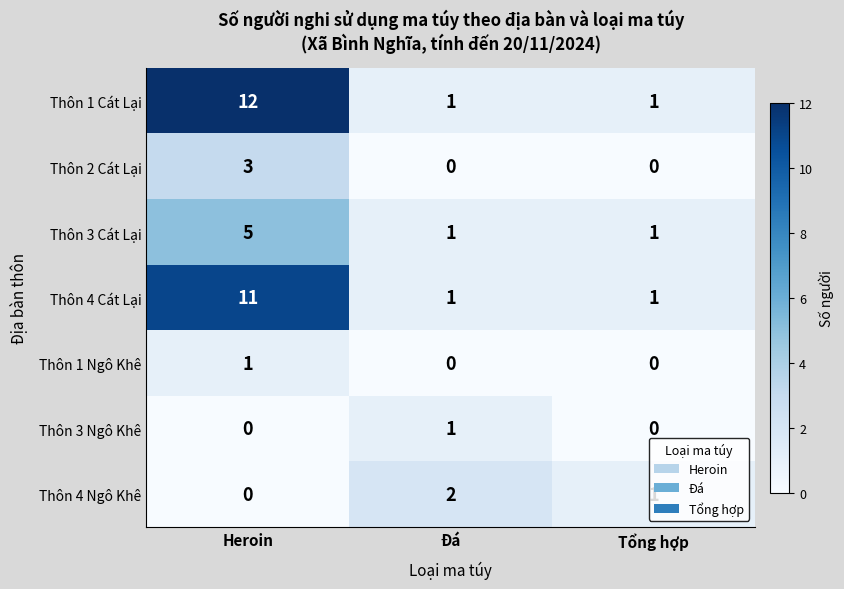

What is the greatest value displayed?

12